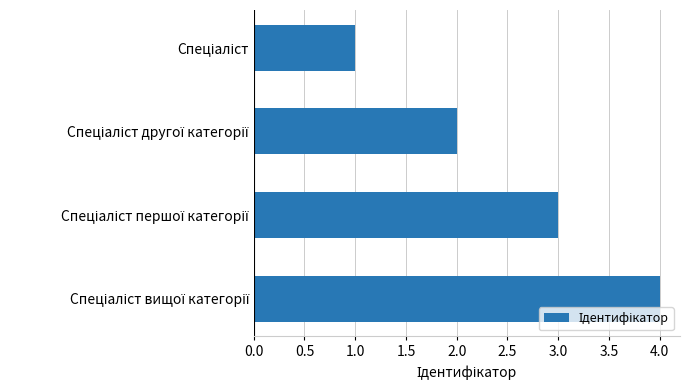

What is the sum of all values?

10